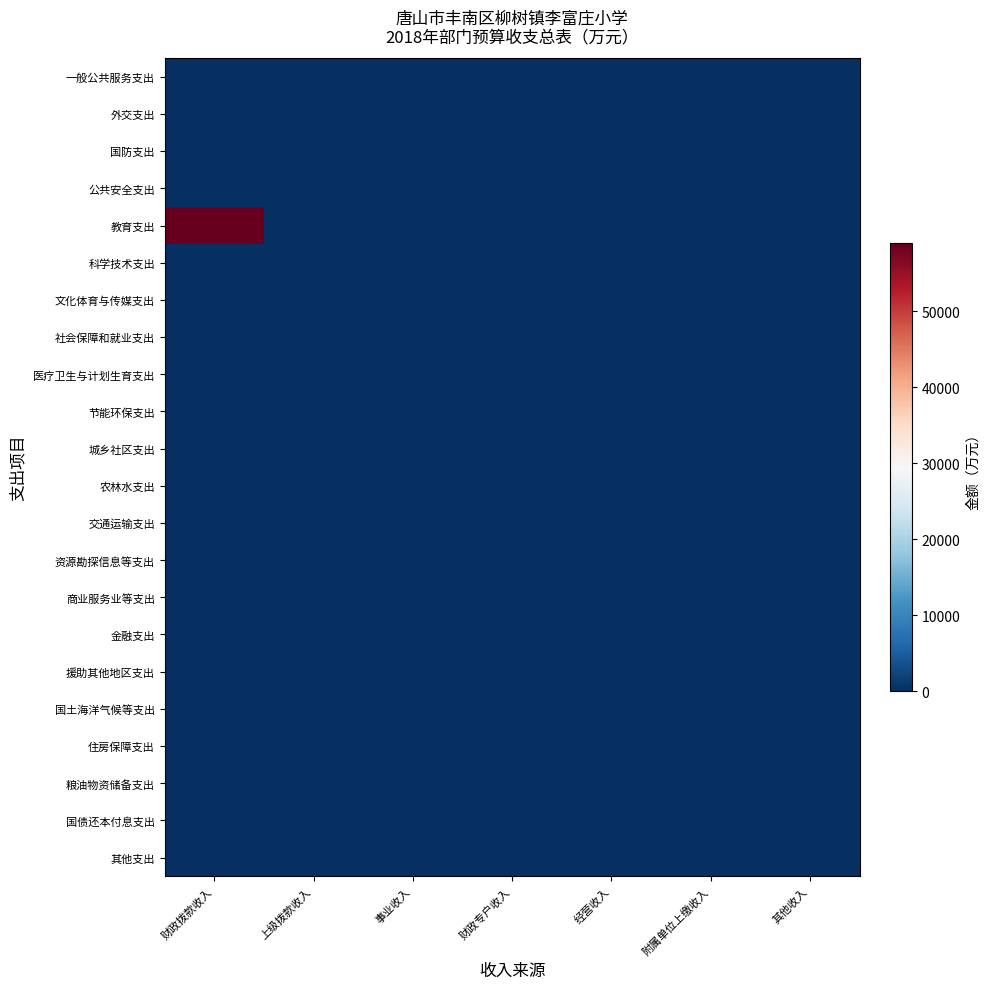

Which label corresponds to the largest value in the chart?

财政拨款收入